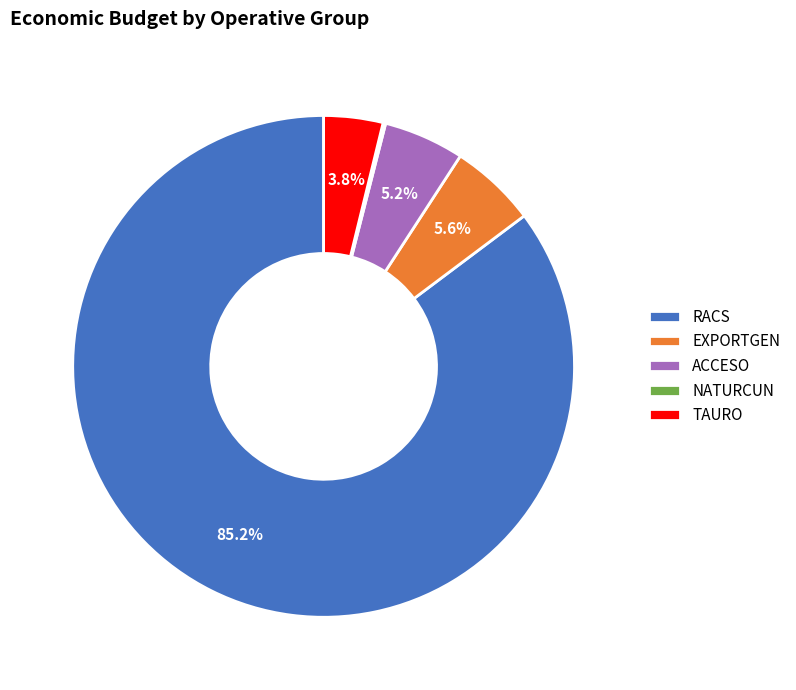

Is it true that ACCESO is 12% of the pie?

False